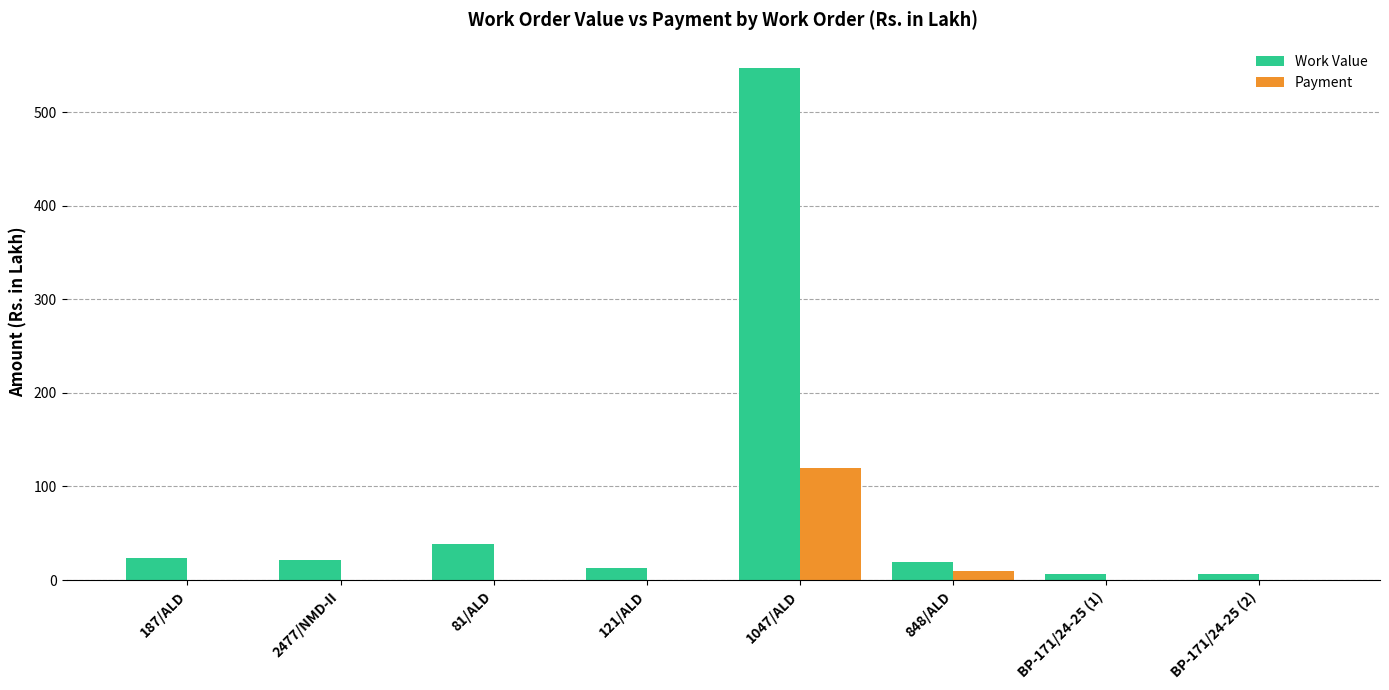

What value does the Work Value series have at 2477/NMD-II?

21.8